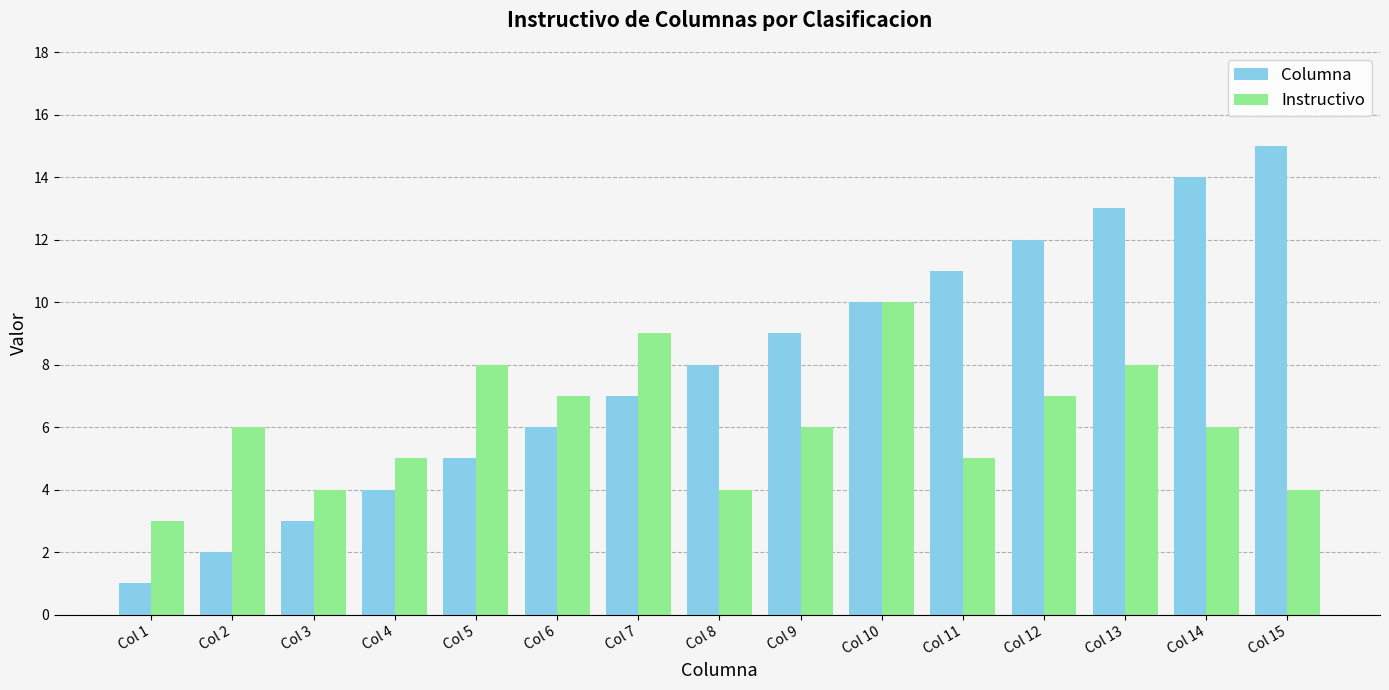

What are all the series names shown in the legend?

Columna, Instructivo